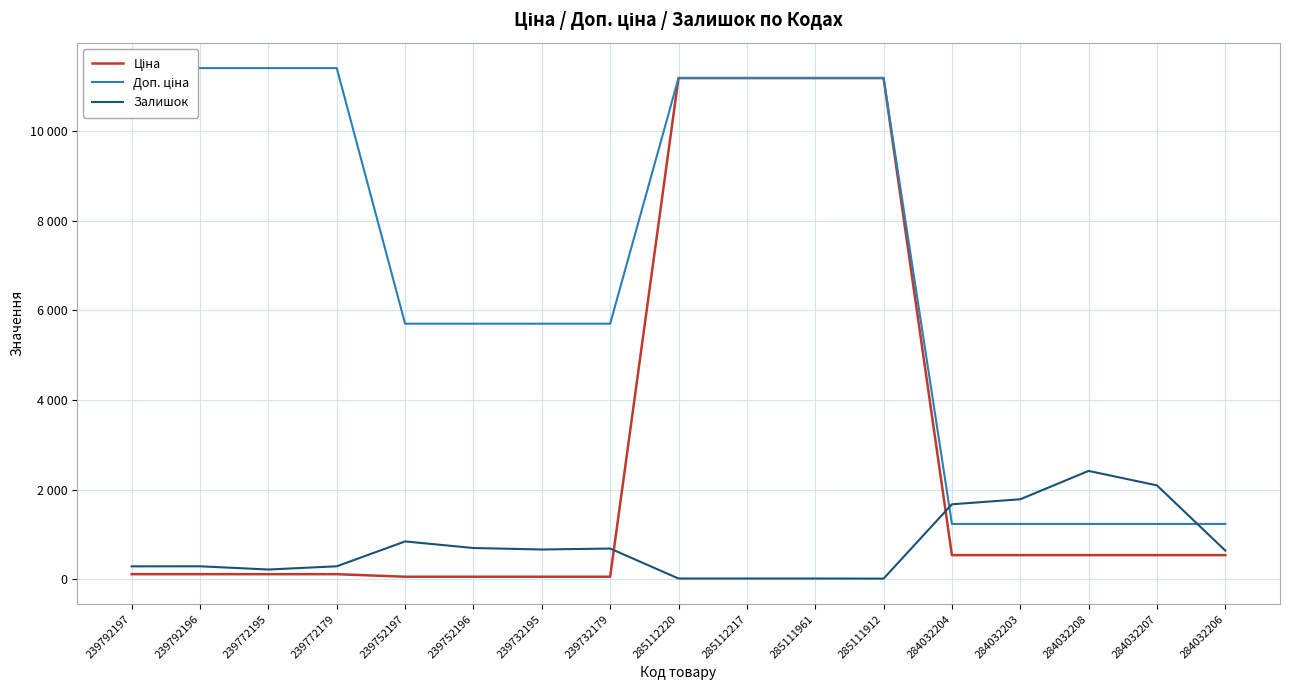

At which label is Ціна closest to 5622?

284032204